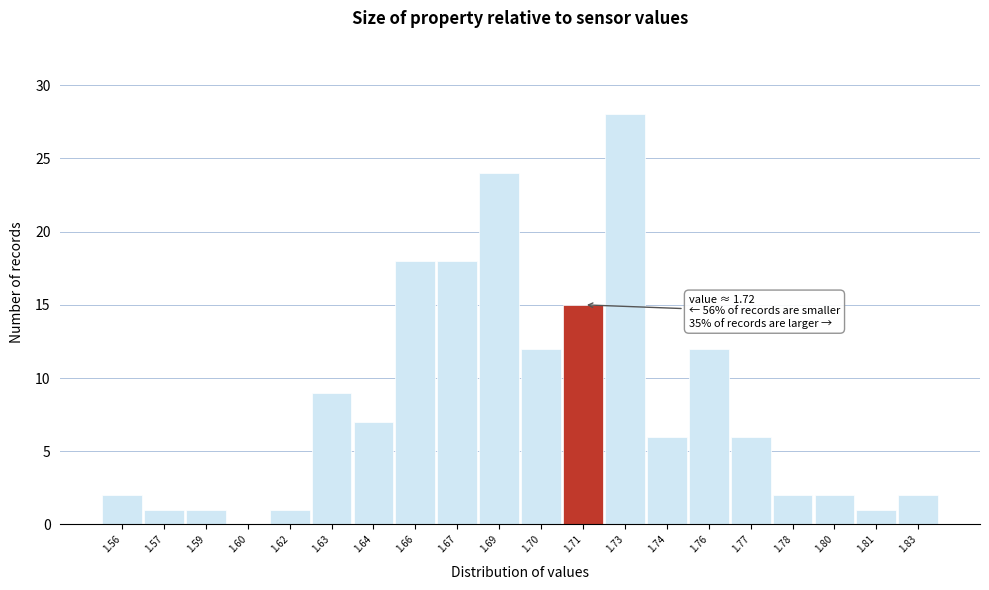

Reading left to right, extract all data points from this chart.

1.56=2	1.57=1	1.59=1	1.60=0	1.62=1	1.63=9	1.64=7	1.66=18	1.67=18	1.69=24	1.70=12	1.71=15	1.73=28	1.74=6	1.76=12	1.77=6	1.78=2	1.80=2	1.81=1	1.83=2